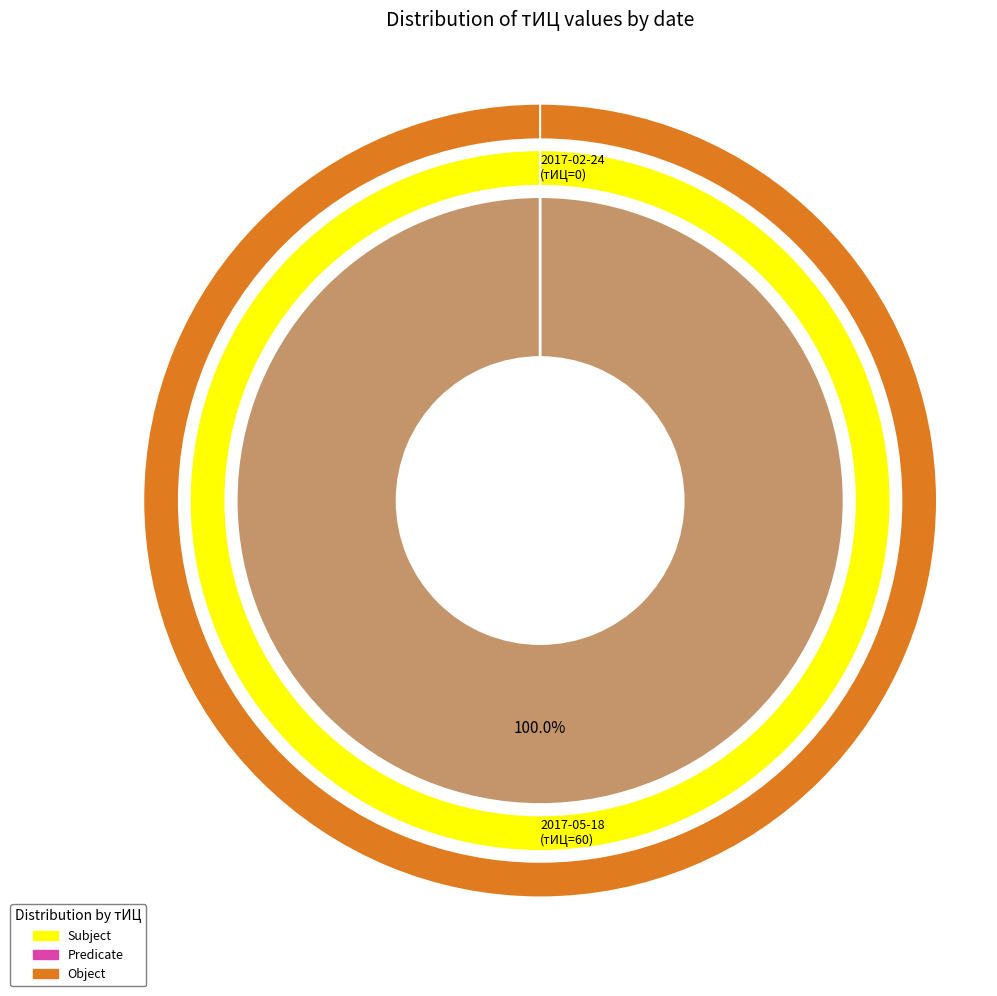

Count the number of slices in the pie.

2